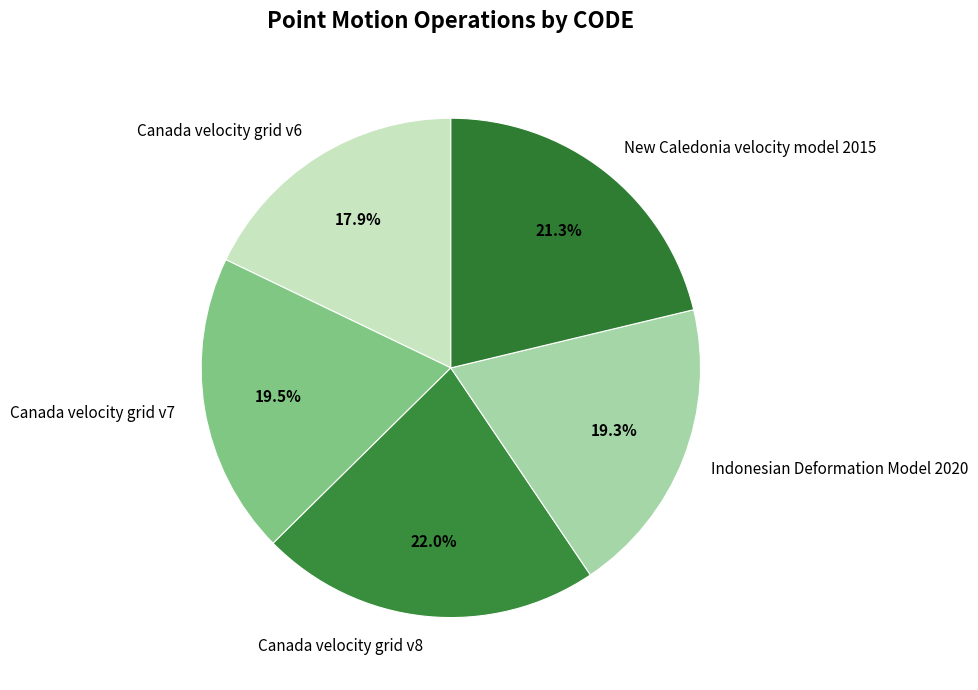

Does Canada velocity grid v8 represent more than half of the total?

No